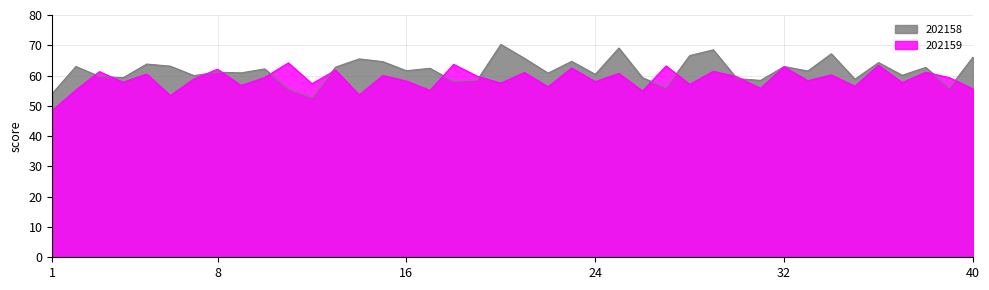

True or false: 202159 and 202158 intersect in this chart.

True